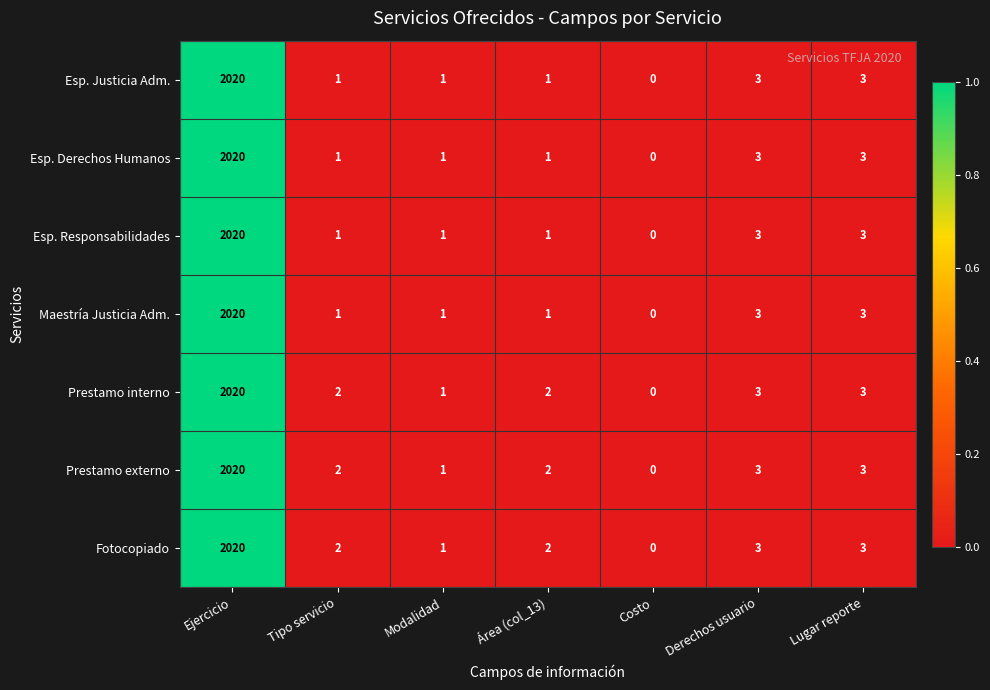

Is the value of Prestamo externo at Costo greater than the value of Esp. Justicia Adm. at Área (col_13)?

No